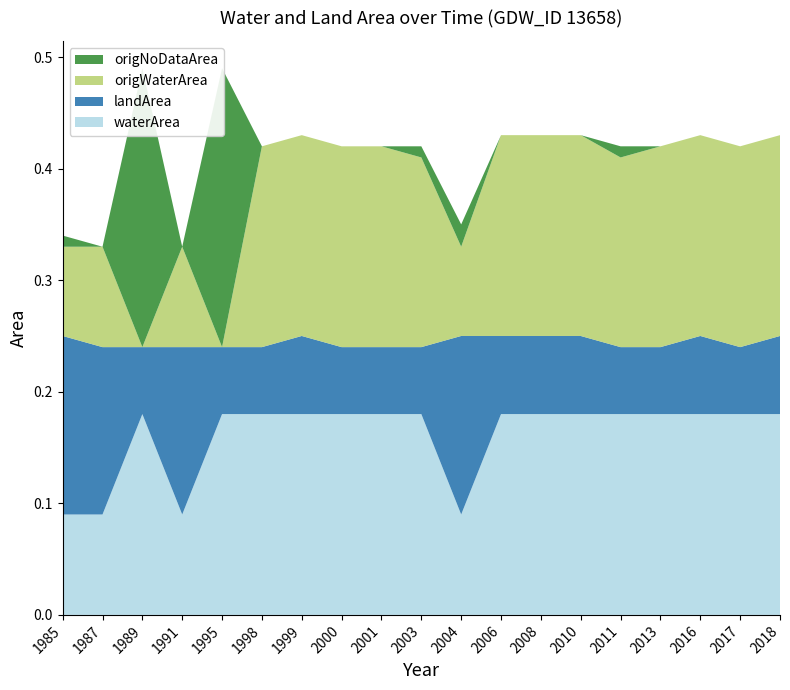

Reading left to right, list all the values displayed in this chart.

waterArea: 1985=0.1	1987=0.1	1989=0.2	1991=0.1	1995=0.2	1998=0.2	1999=0.2	2000=0.2	2001=0.2	2003=0.2	2004=0.1	2006=0.2	2008=0.2	2010=0.2	2011=0.2	2013=0.2	2016=0.2	2017=0.2	2018=0.2
landArea: 1985=0.2	1987=0.1	1989=0.1	1991=0.1	1995=0.1	1998=0.1	1999=0.1	2000=0.1	2001=0.1	2003=0.1	2004=0.2	2006=0.1	2008=0.1	2010=0.1	2011=0.1	2013=0.1	2016=0.1	2017=0.1	2018=0.1
origWaterArea: 1985=0.1	1987=0.1	1989=0.0	1991=0.1	1995=0.0	1998=0.2	1999=0.2	2000=0.2	2001=0.2	2003=0.2	2004=0.1	2006=0.2	2008=0.2	2010=0.2	2011=0.2	2013=0.2	2016=0.2	2017=0.2	2018=0.2
origNoDataArea: 1985=0.0	1987=0.0	1989=0.2	1991=0.0	1995=0.2	1998=0.0	1999=0.0	2000=0.0	2001=0.0	2003=0.0	2004=0.0	2006=0.0	2008=0.0	2010=0.0	2011=0.0	2013=0.0	2016=0.0	2017=0.0	2018=0.0